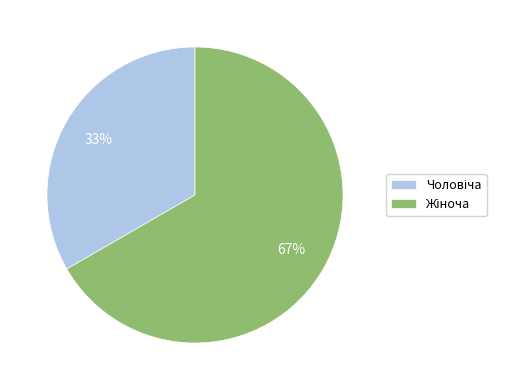

To the nearest percent, what is the average slice percentage?

50%